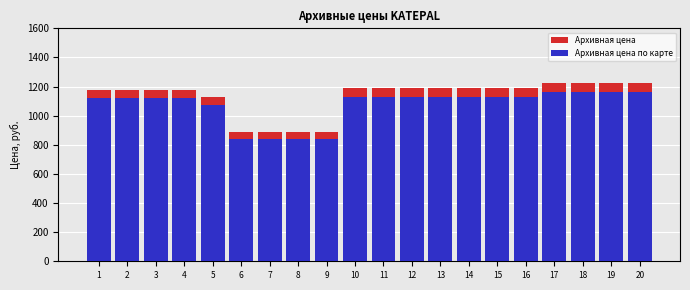

Which series has the widest spread of values?

Архивная цена